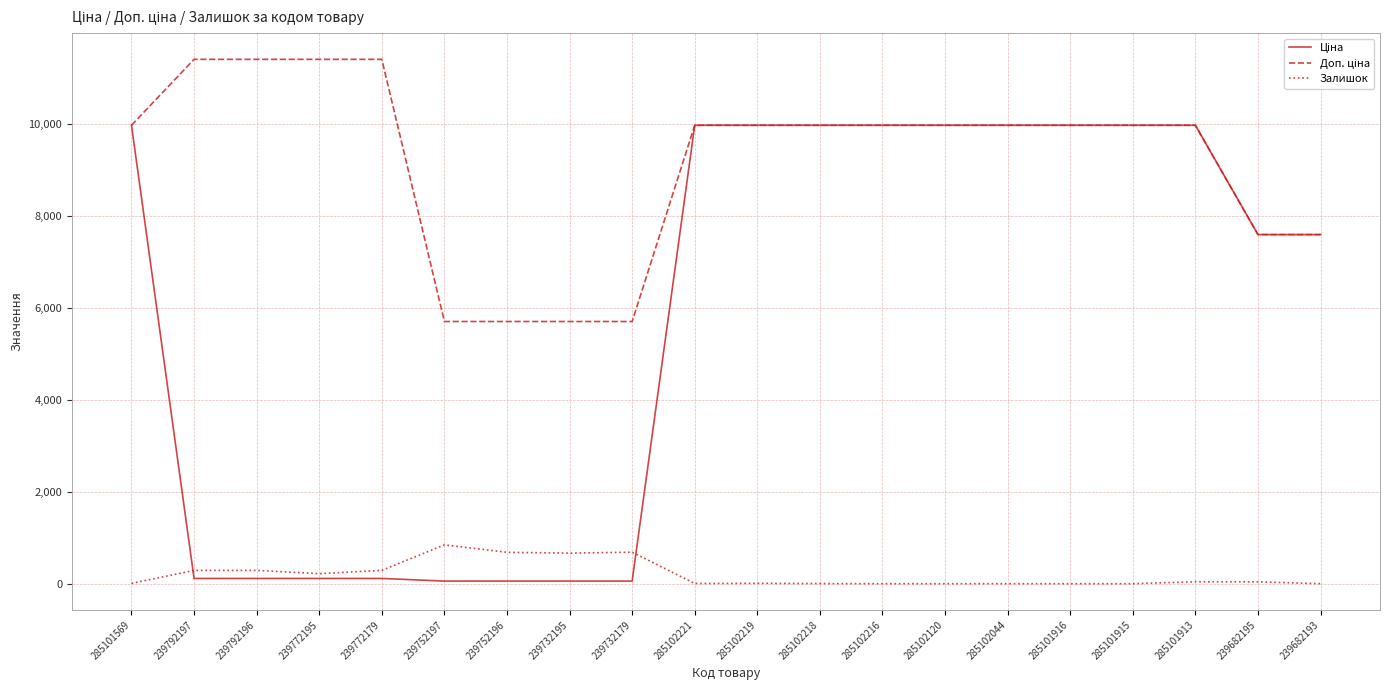

The Залишок series shows 665.0 at 239732195. True or false?

True